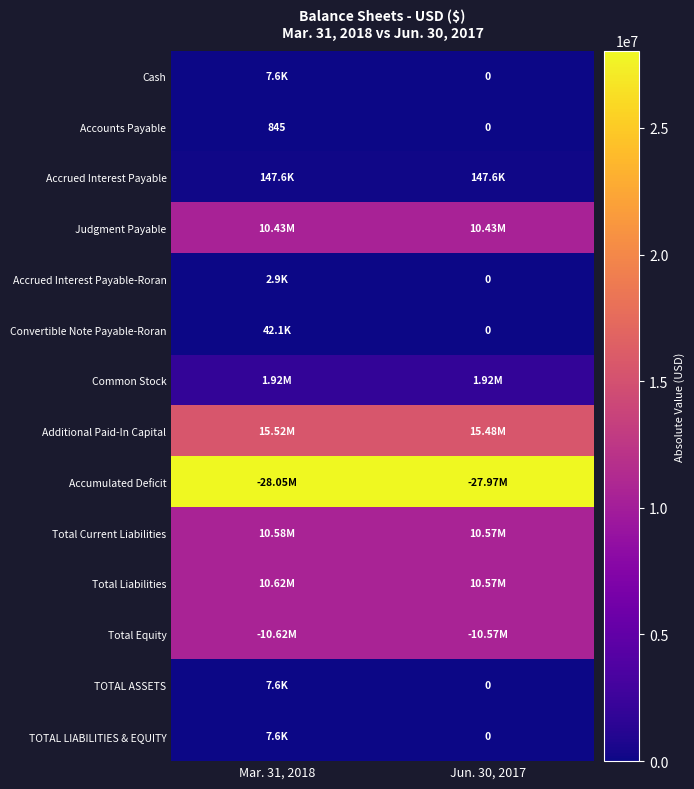

At which category is the sum across all series the highest?

Mar. 31, 2018